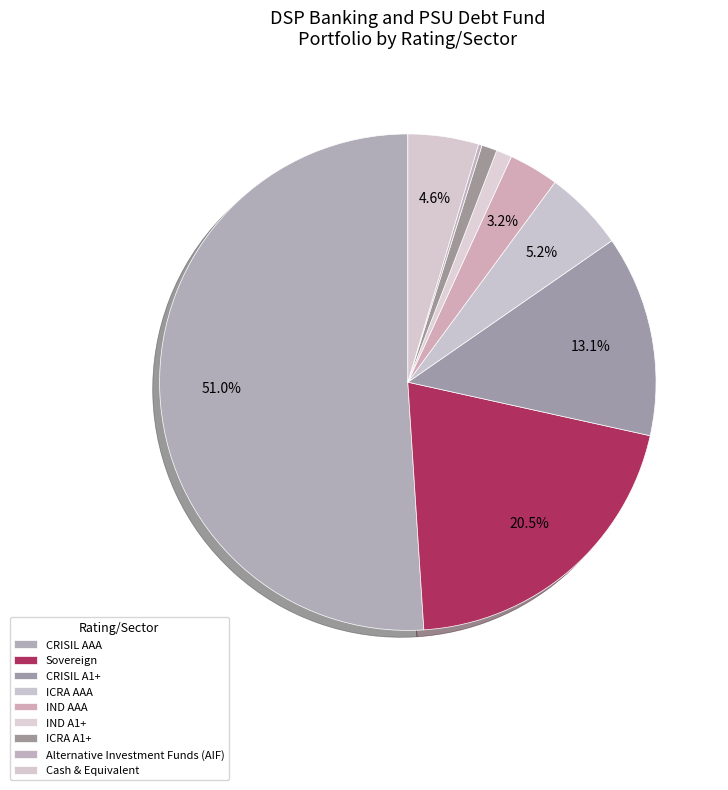

What percentage is the Sovereign slice, to the nearest percent?

21%